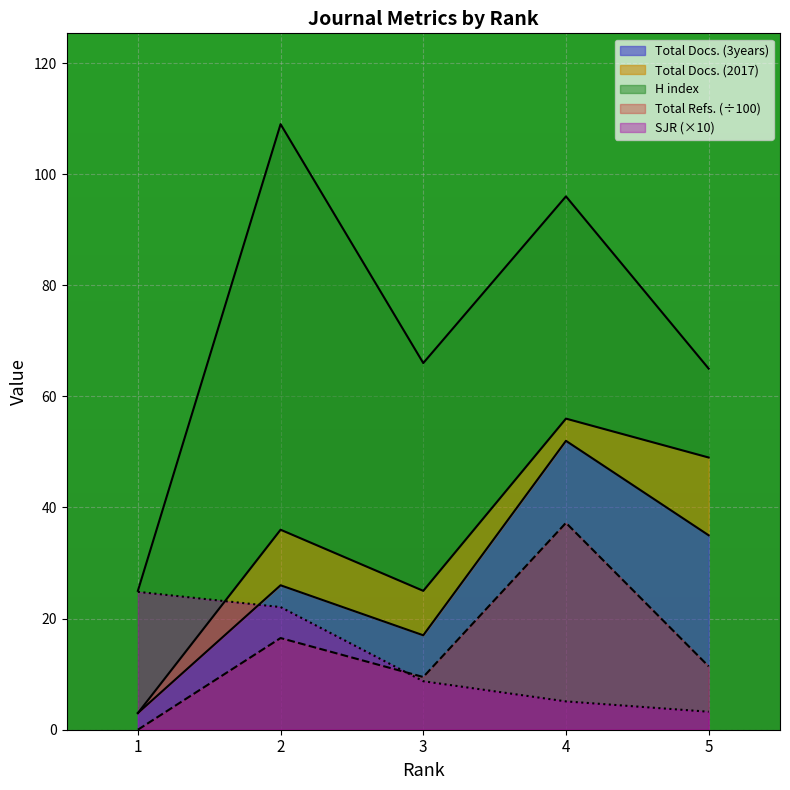

Which category has the lowest value in the SJR series?

5